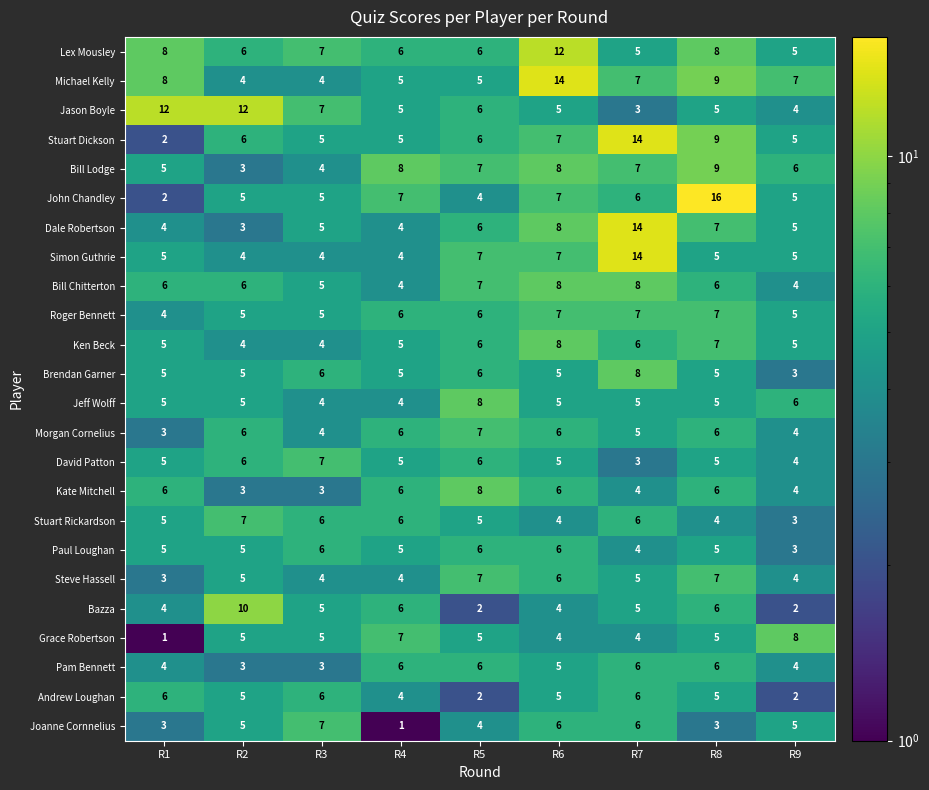

What is the difference between the highest and lowest values at R4?

7